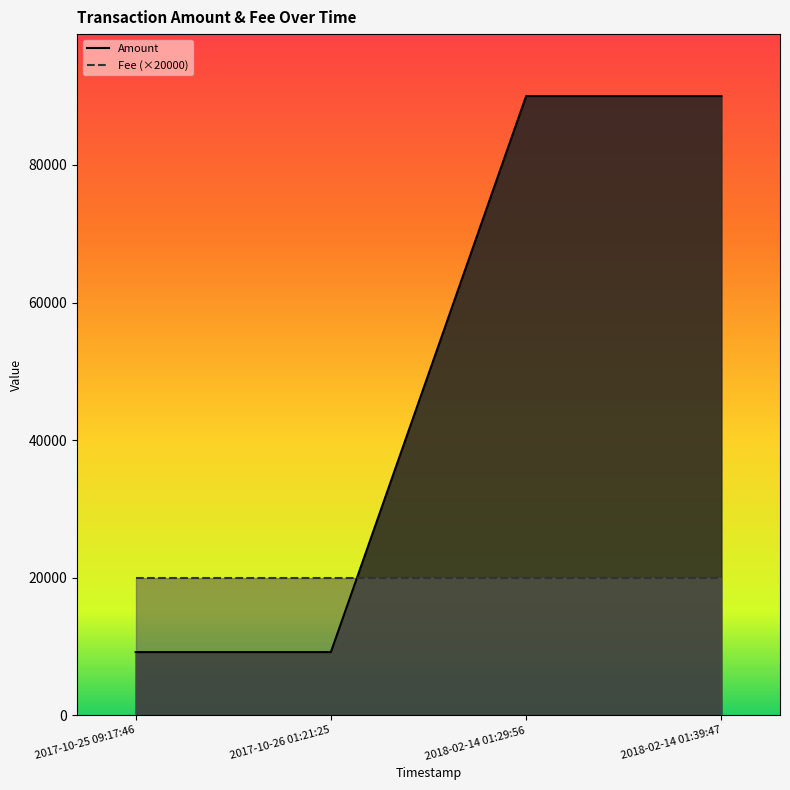

List the labels in order of value, largest first.

2018-02-14 01:29:56, 2018-02-14 01:39:47, 2017-10-25 09:17:46, 2017-10-26 01:21:25